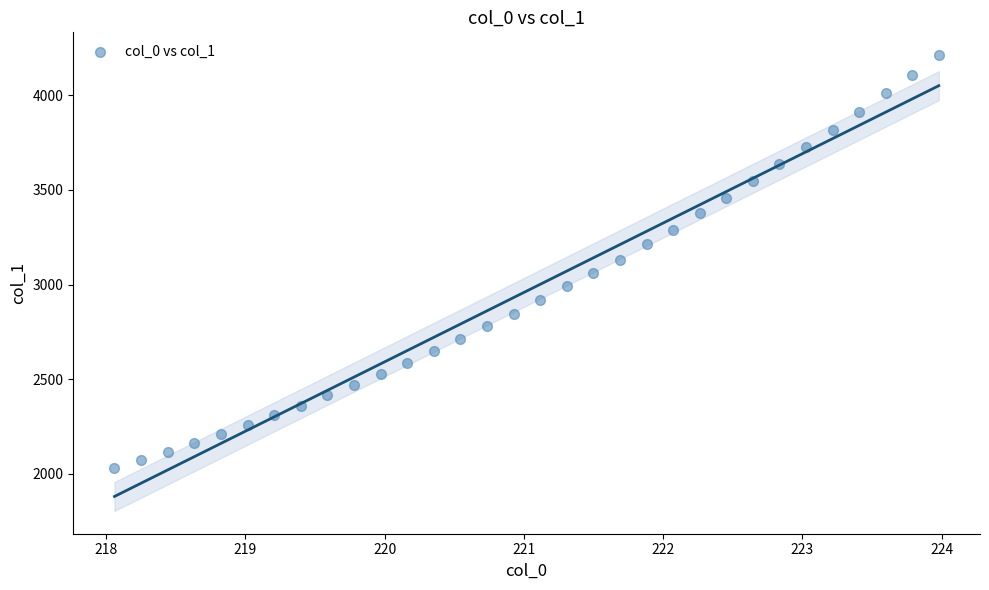

What is the range of X values (max minus min)?

5.9